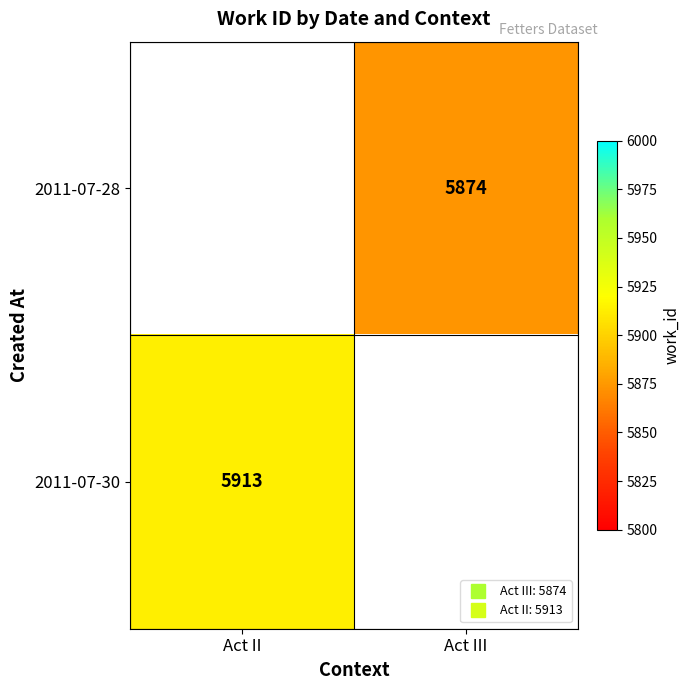

The 2011-07-30 series shows 0 at Act III. True or false?

True